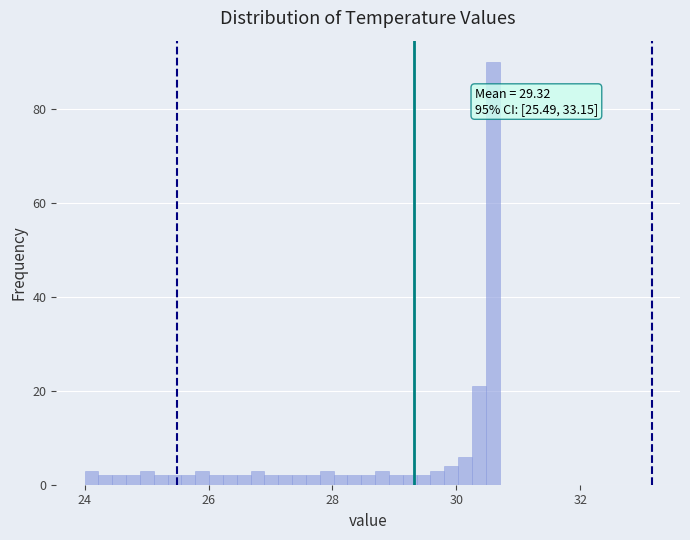

Around what value on the x-axis is the tallest bar? Give the approximate position of its centre, as read against the axis.

30.6